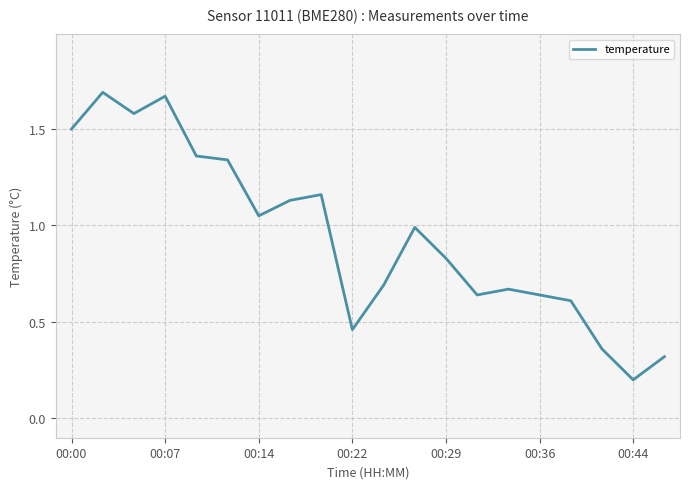

What is the difference between the maximum and minimum values?

1.5